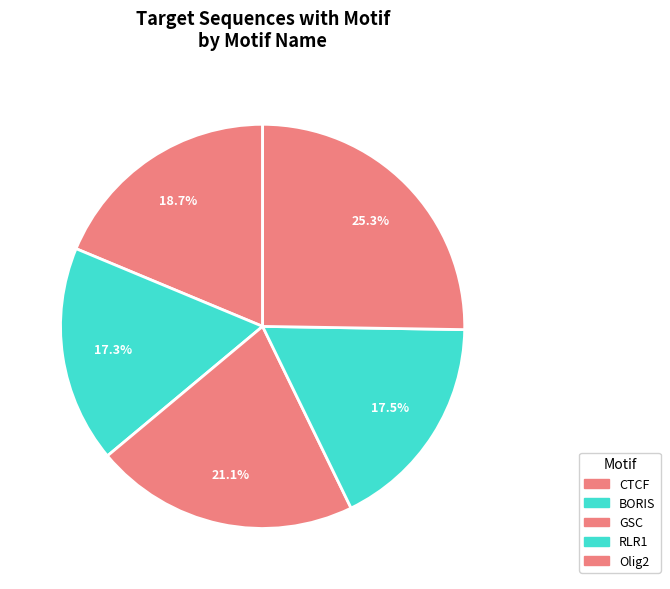

Does any single category account for the majority?

No